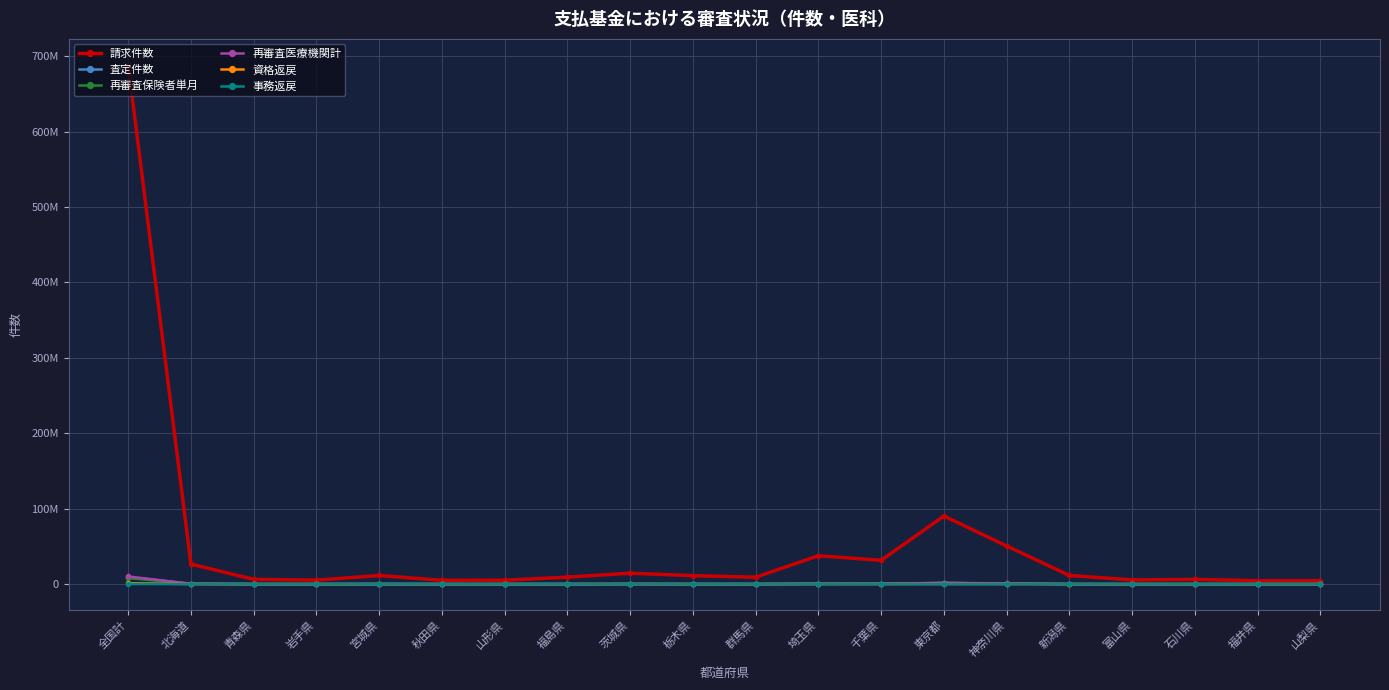

What are all the series names shown in the legend?

請求件数, 査定件数, 再審査保険者単月, 再審査医療機関計, 資格返戻, 事務返戻